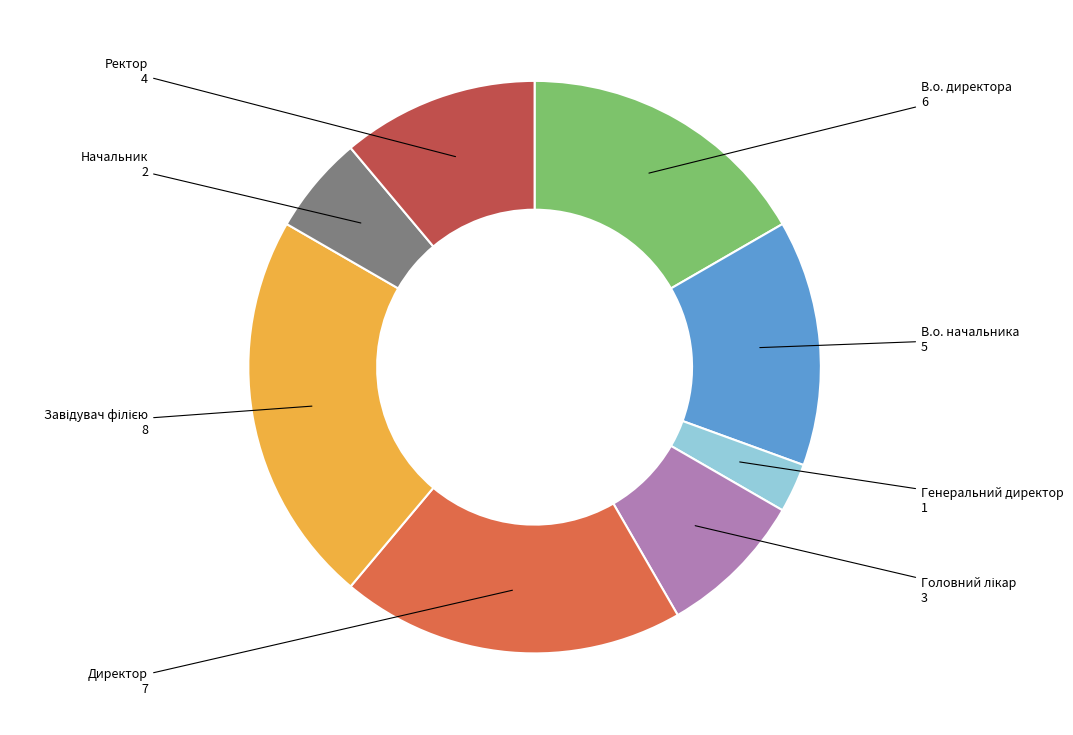

Do В.о. директора and В.о. начальника together represent more than half of the pie?

No